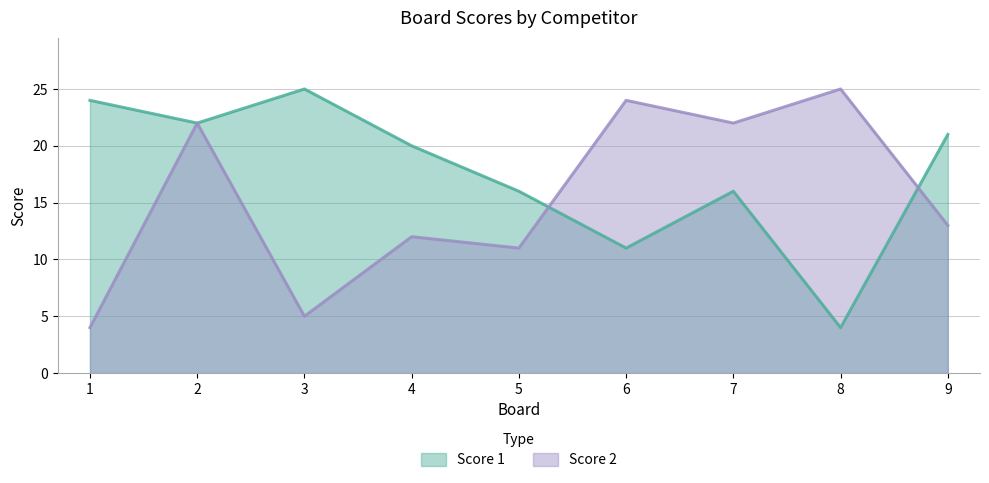

What is the average value of the Score 2 series?

15